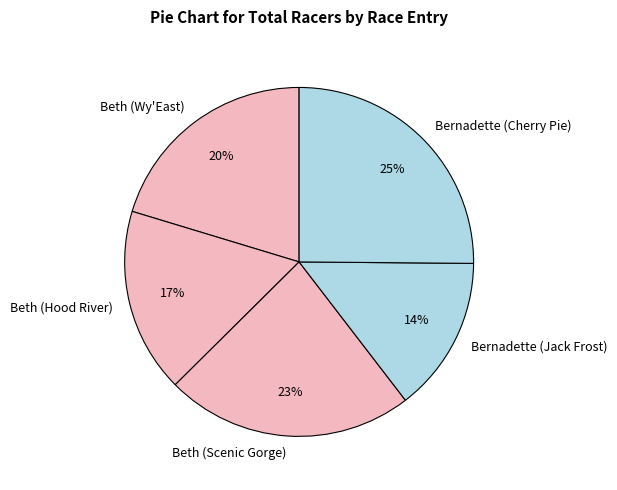

To the nearest percent, what is the difference between the Bernadette (Cherry Pie) and Beth (Scenic Gorge) slice percentages?

2%